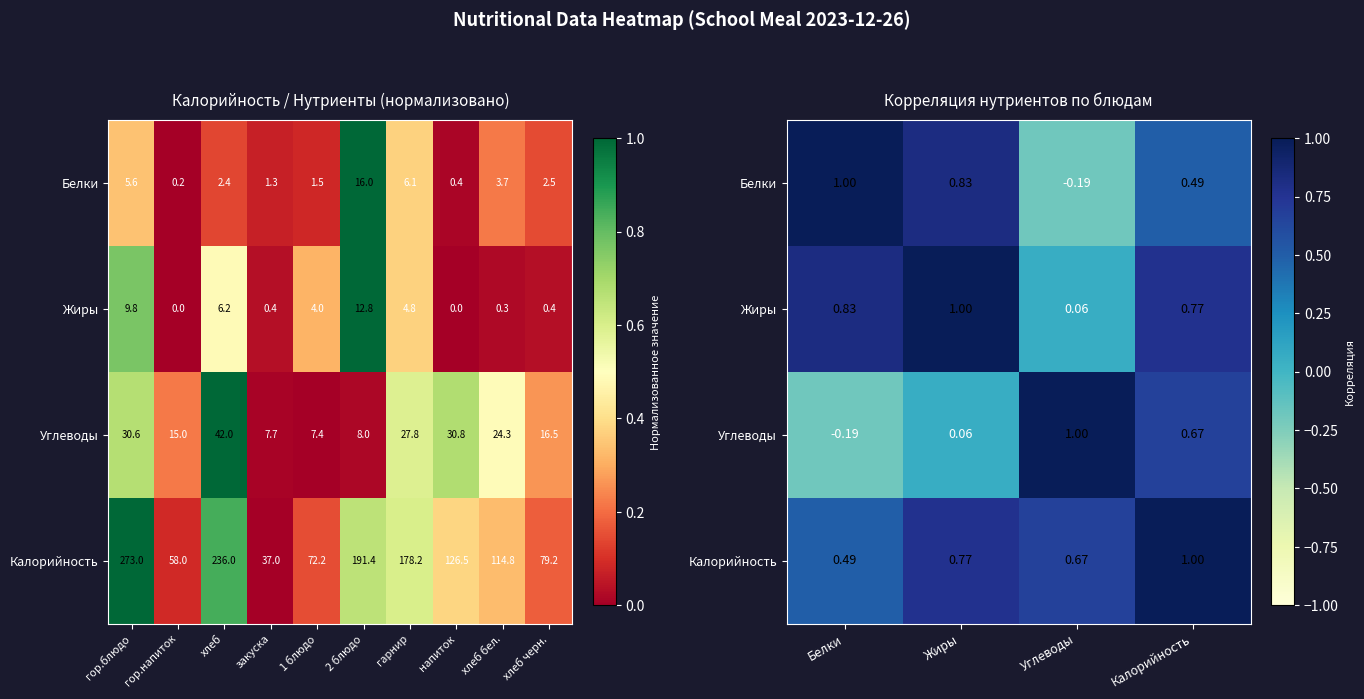

At how many categories does at least one series exceed 0?

4